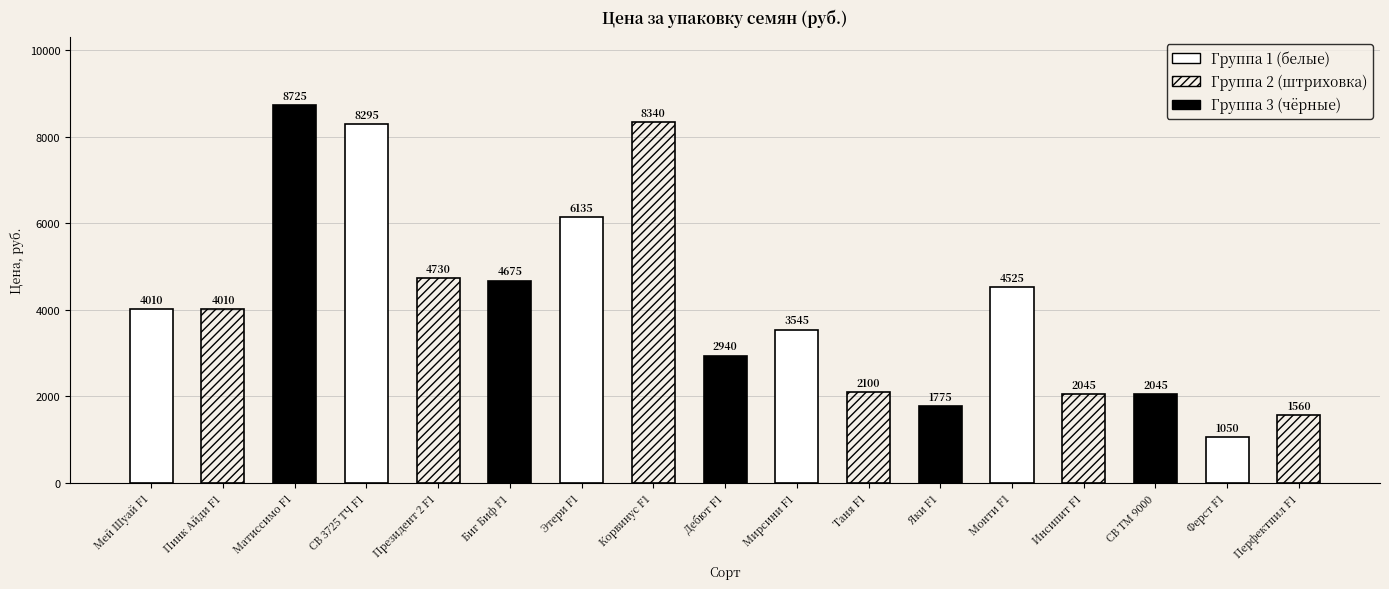

What is the ratio of the value at Корвинус F1 to the value at Пинк Айди F1?

2.1